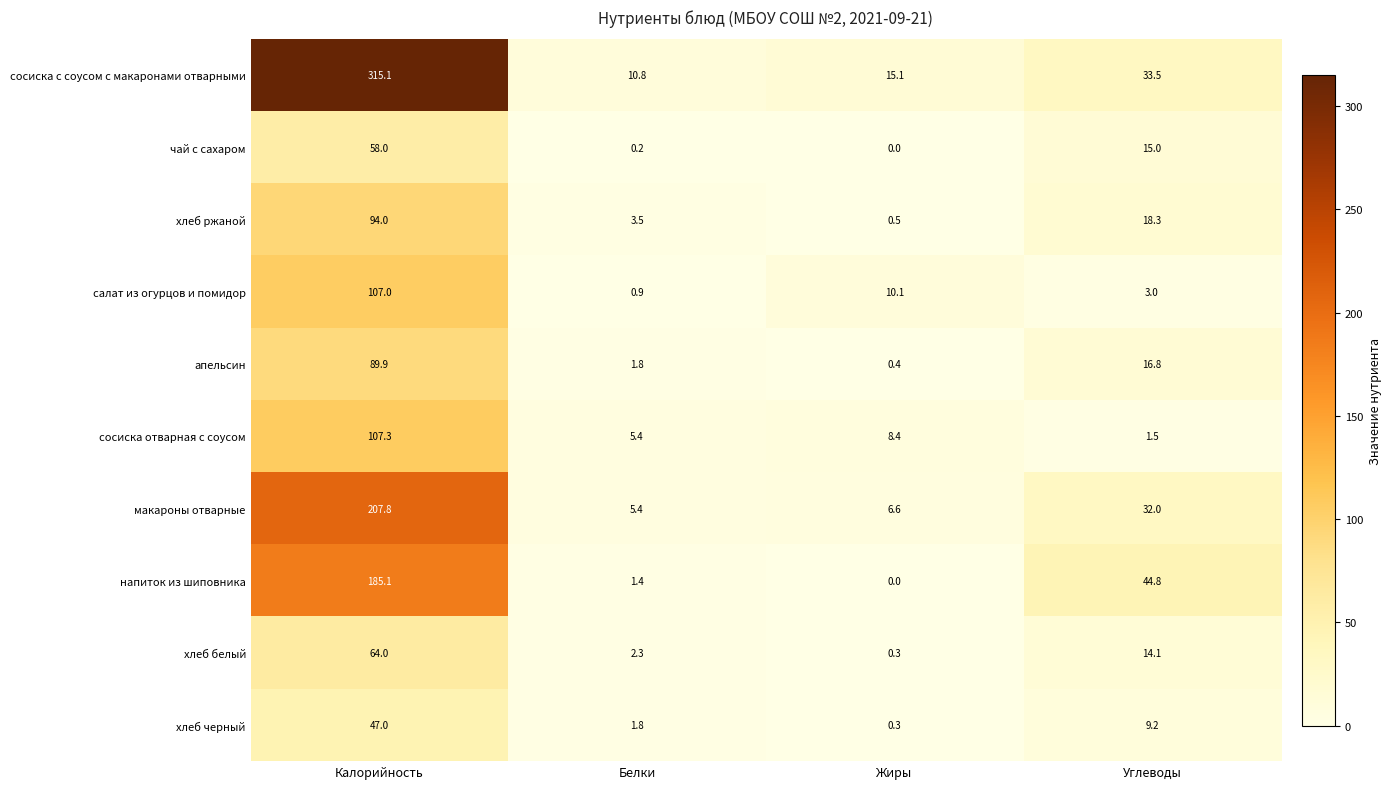

What is the sum of the салат из огурцов и помидор values at Жиры and Белки?

11.0